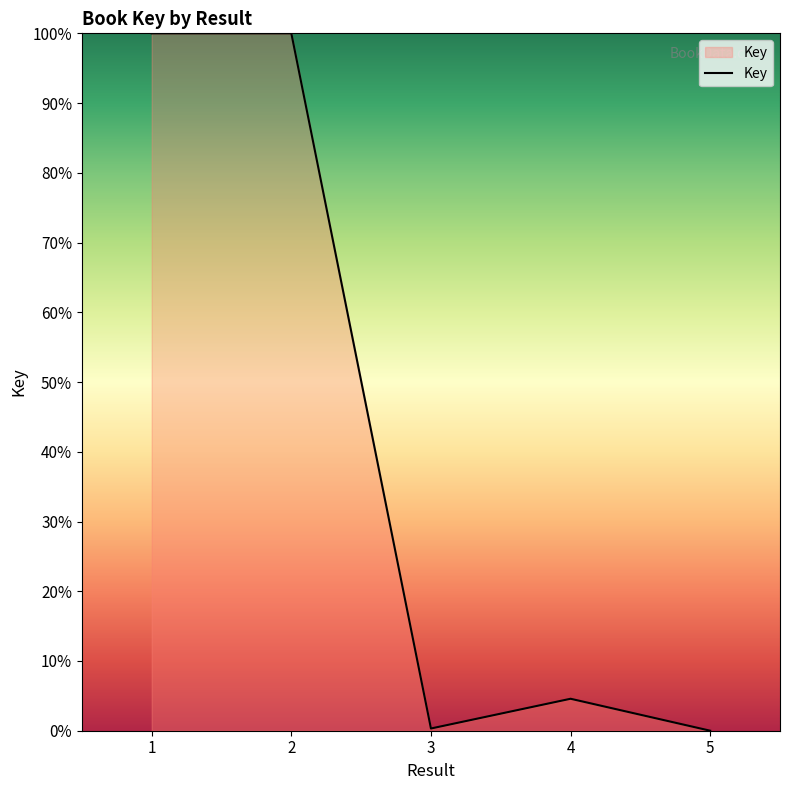

Is it true that the value at 1 is 31.7?

False